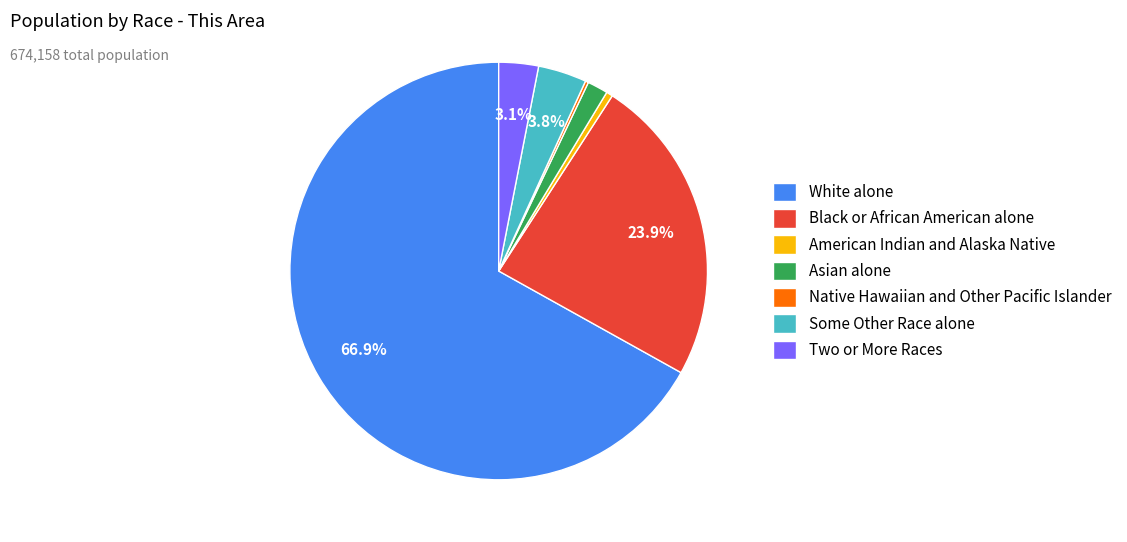

Do Black or African American alone and Asian alone together represent more than half of the pie?

No